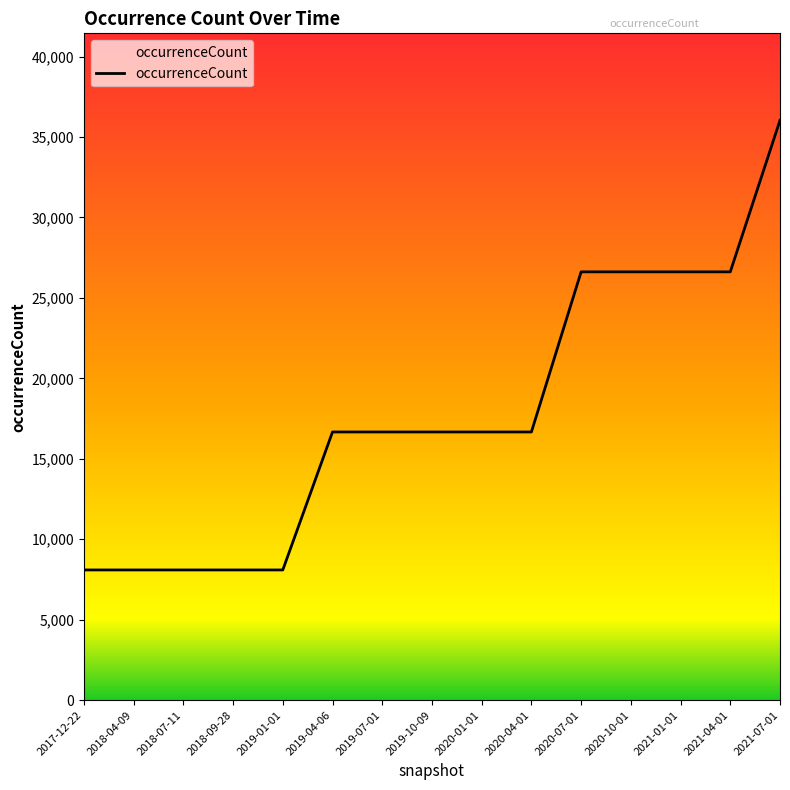

Reading right to left, transcribe all the data shown in this chart.

36039	26621	26621	26621	26621	16669	16669	16669	16669	16669	8093	8093	8093	8093	8093